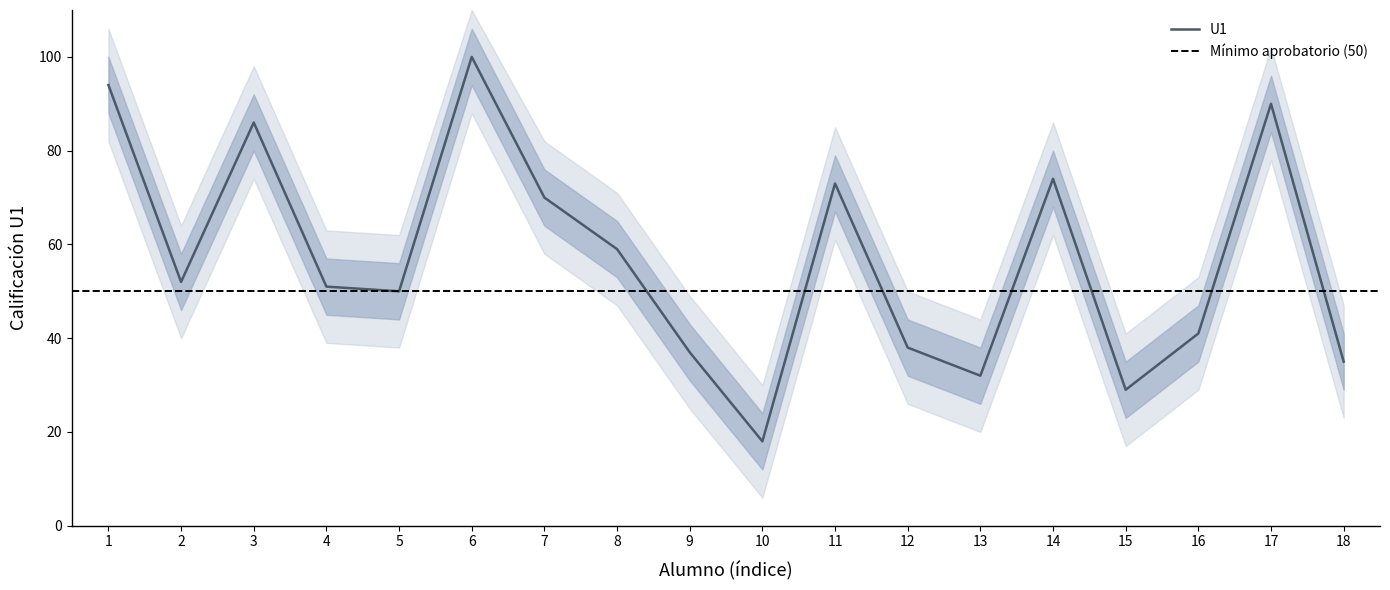

Which category has the highest value in the U1 series?

6